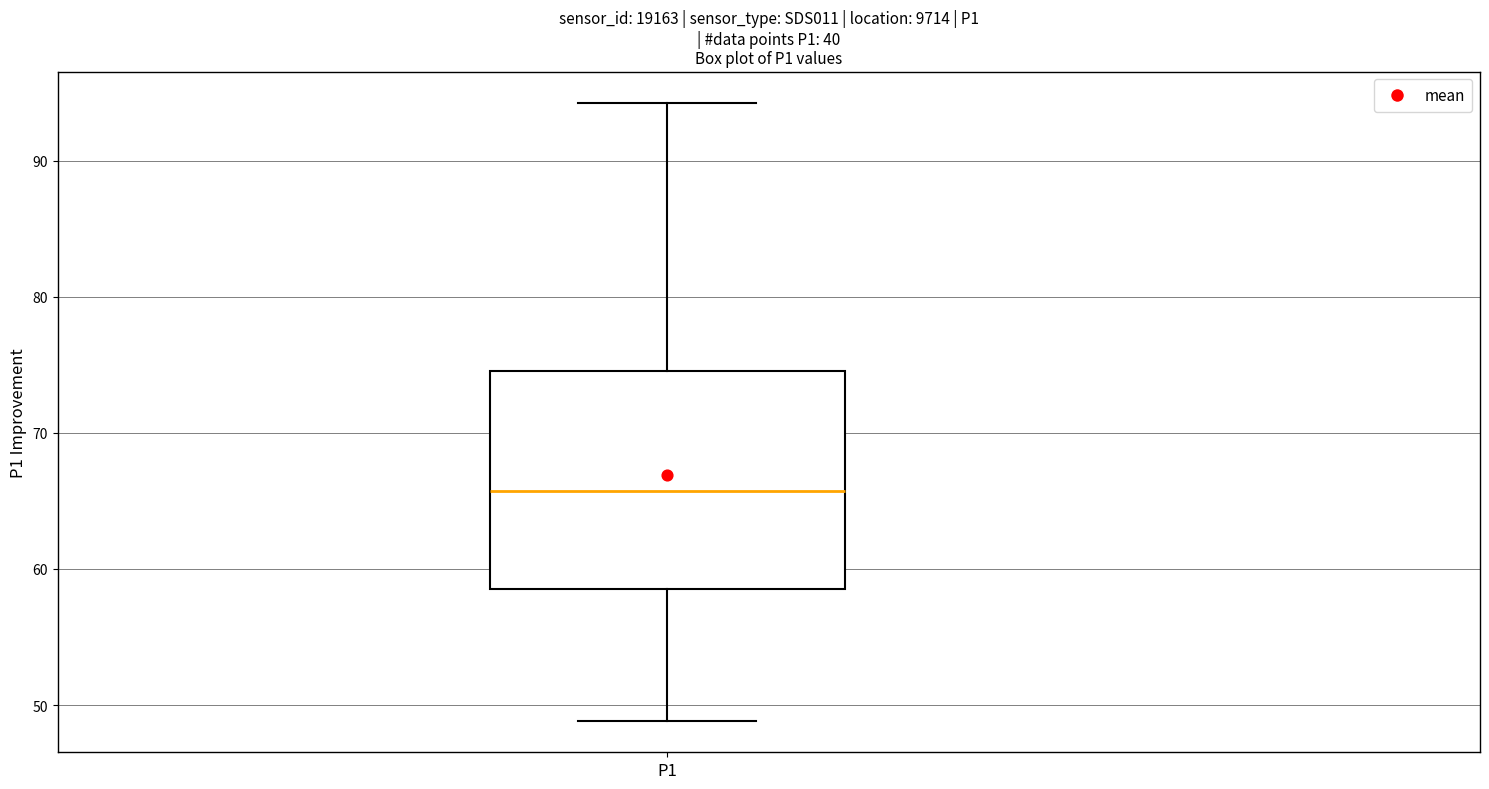

Transcribe this box plot: give where the median line is, the range the box spans, and where the two whiskers end, as read against the y-axis. The values are not printed on the chart, so give them approximately, as read against the axis.

median 66, box 59 to 75, whiskers 49 to 94